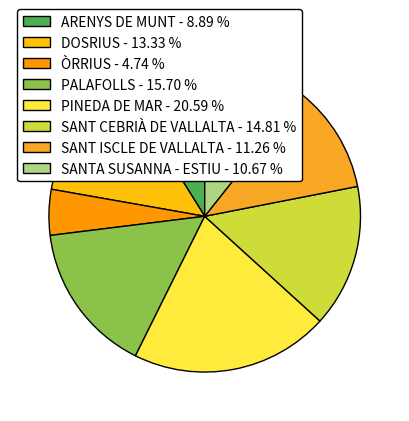

To the nearest percent, what is the difference between the PINEDA DE MAR and SANT CEBRIÀ DE VALLALTA slice percentages?

6%